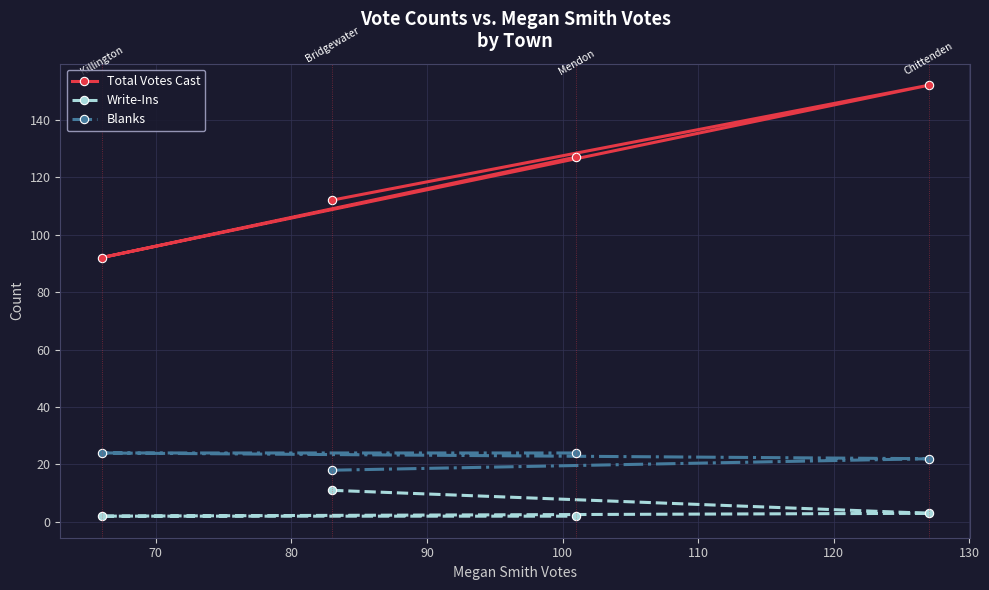

What is the sum of all Write-Ins values?

18